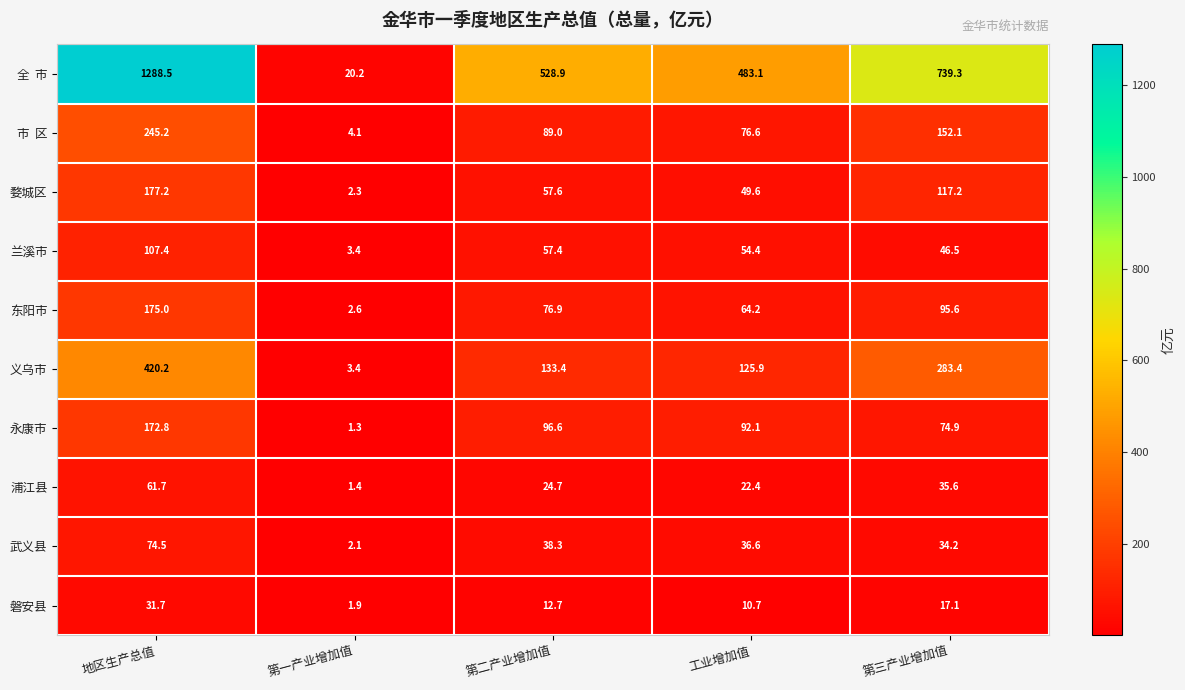

Rank the categories by 兰溪市 value from lowest to highest.

第一产业增加值, 第三产业增加值, 工业增加值, 第二产业增加值, 地区生产总值